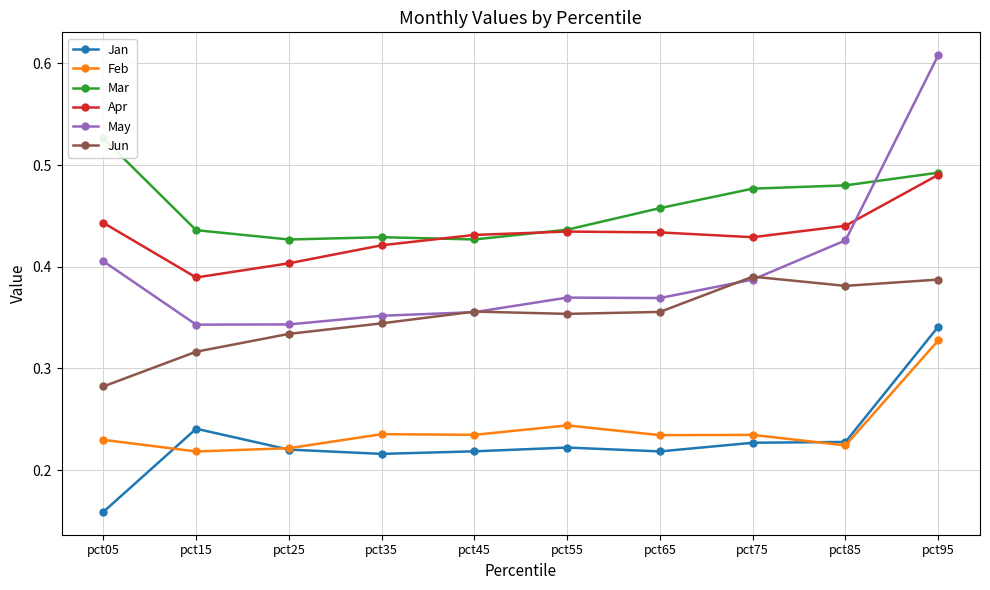

Does the chart have visible grid lines?

Yes